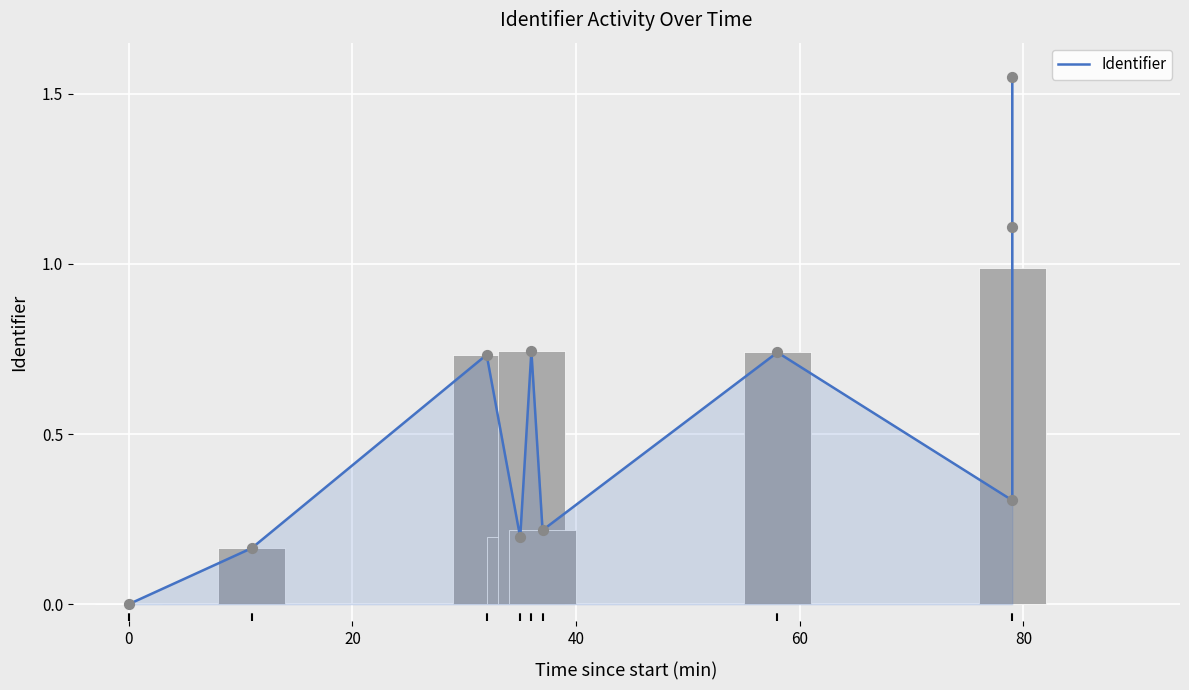

What is the change in value from 60 to 80?

+0.5